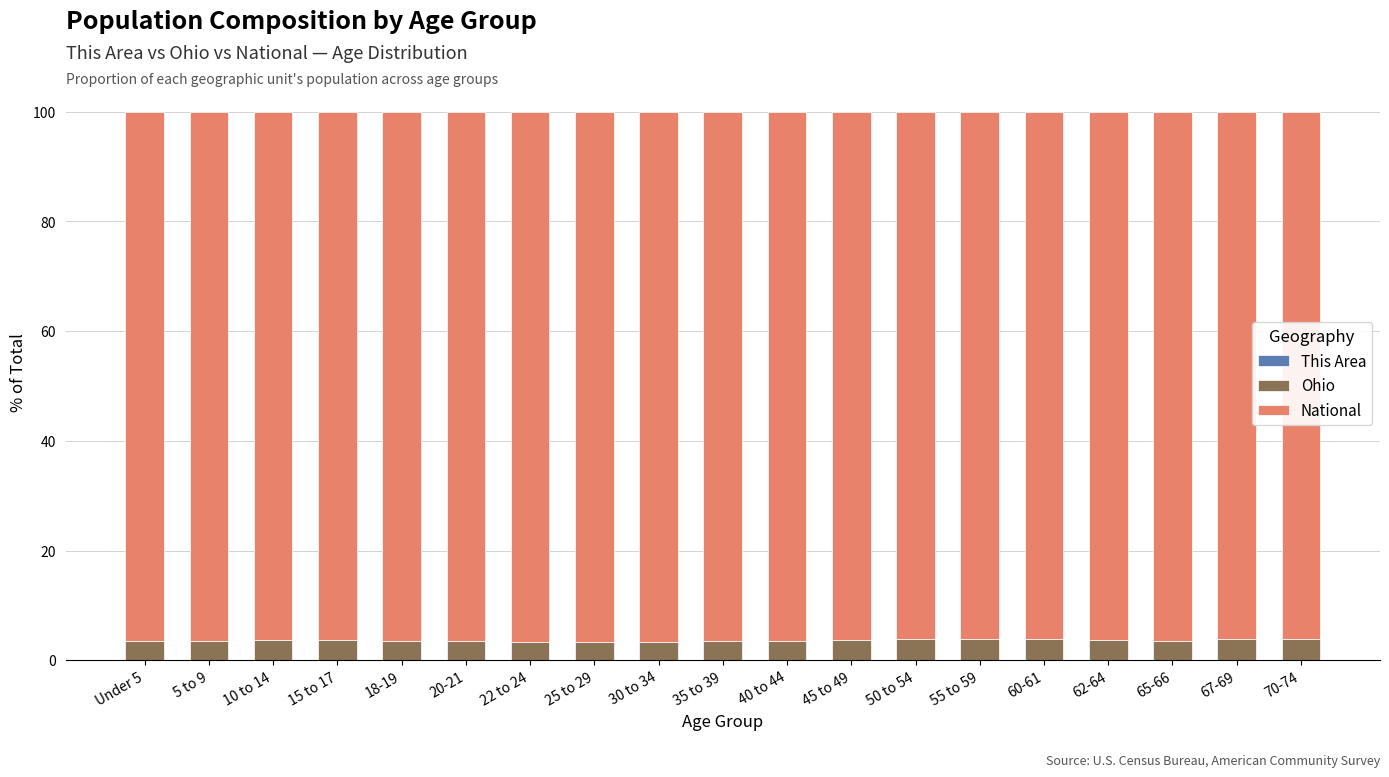

Are the bars grouped side by side (vs. stacked)?

No